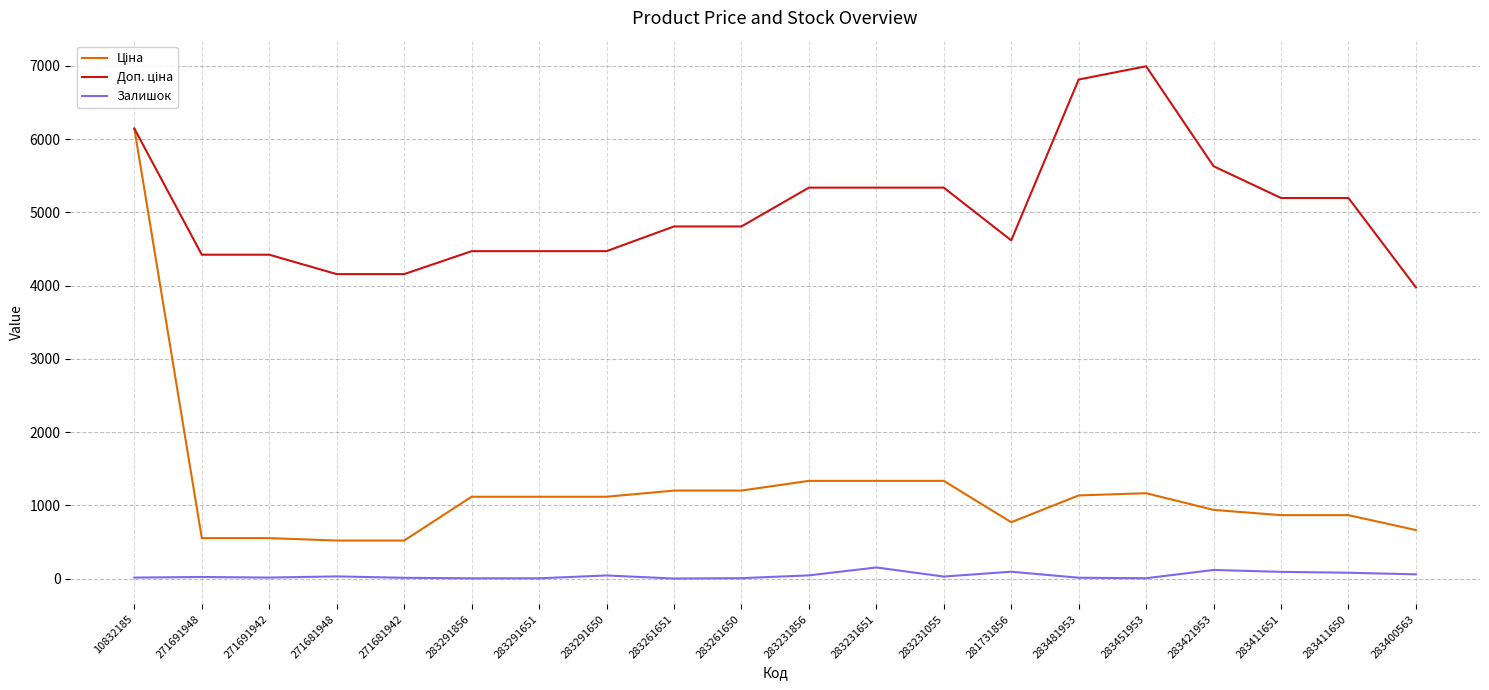

What is the maximum value shown in the chart?

6993.4